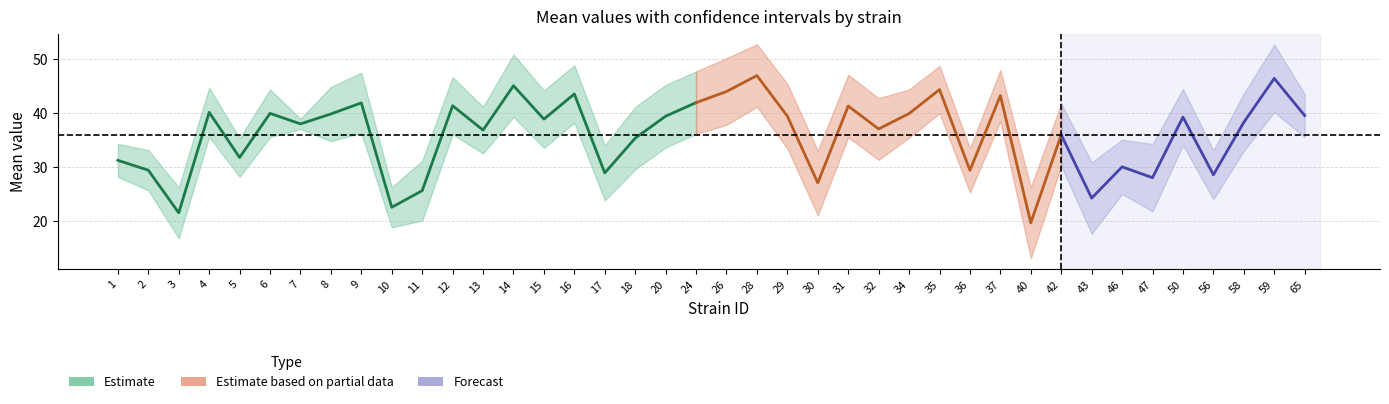

What is the maximum value for uppercl?

52.6